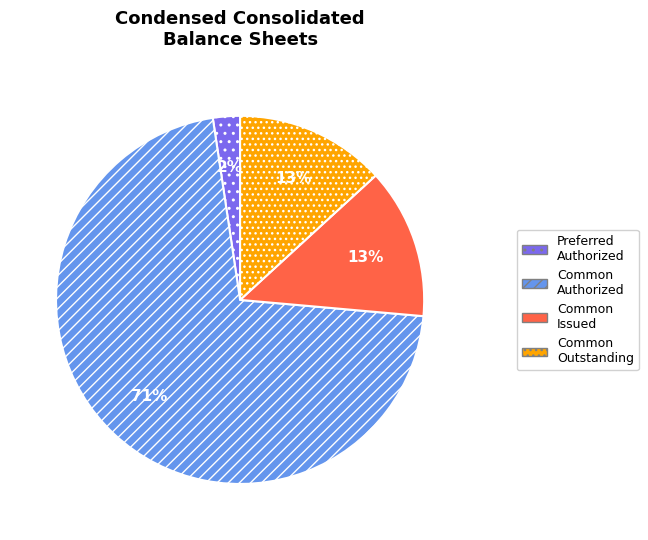

Does any single category account for the majority?

Yes